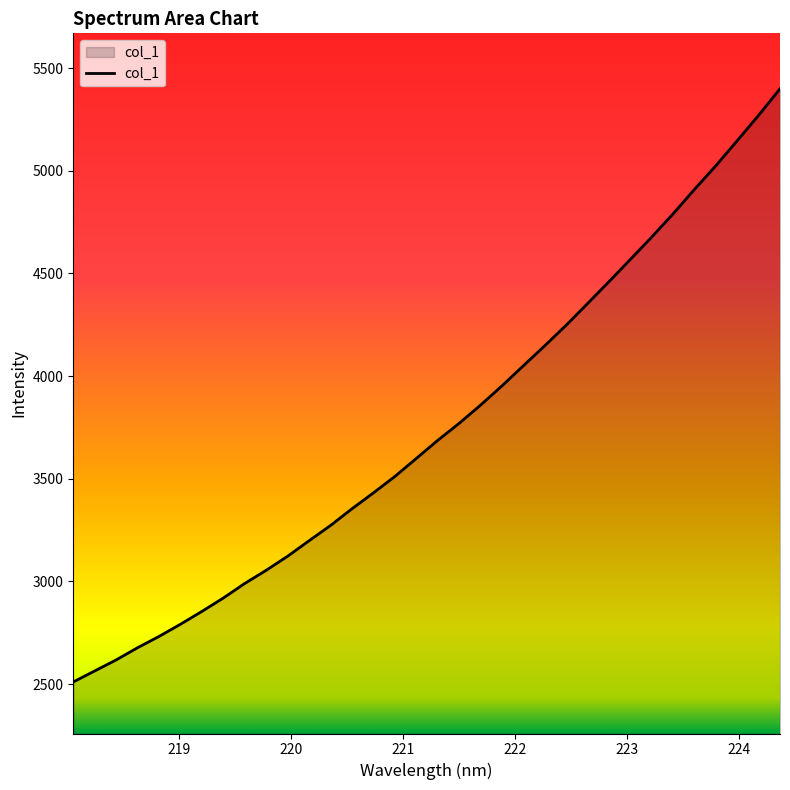

What is the average value?

3750.1